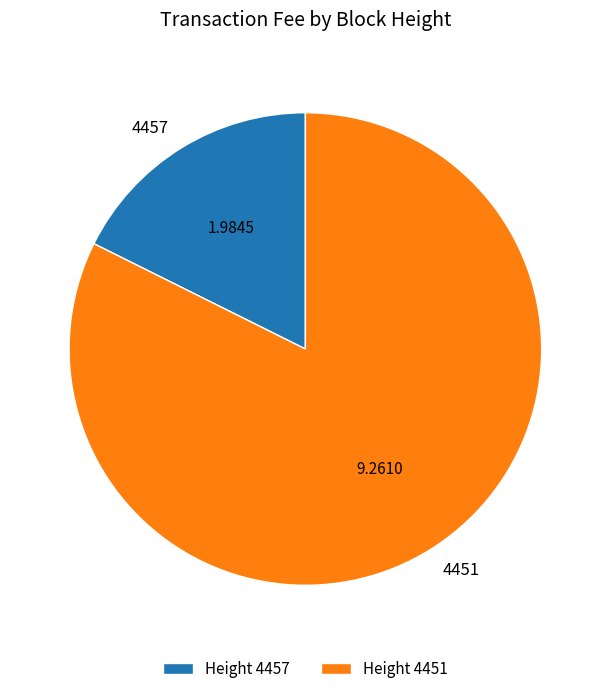

Is there any slice that represents more than half of the pie?

Yes